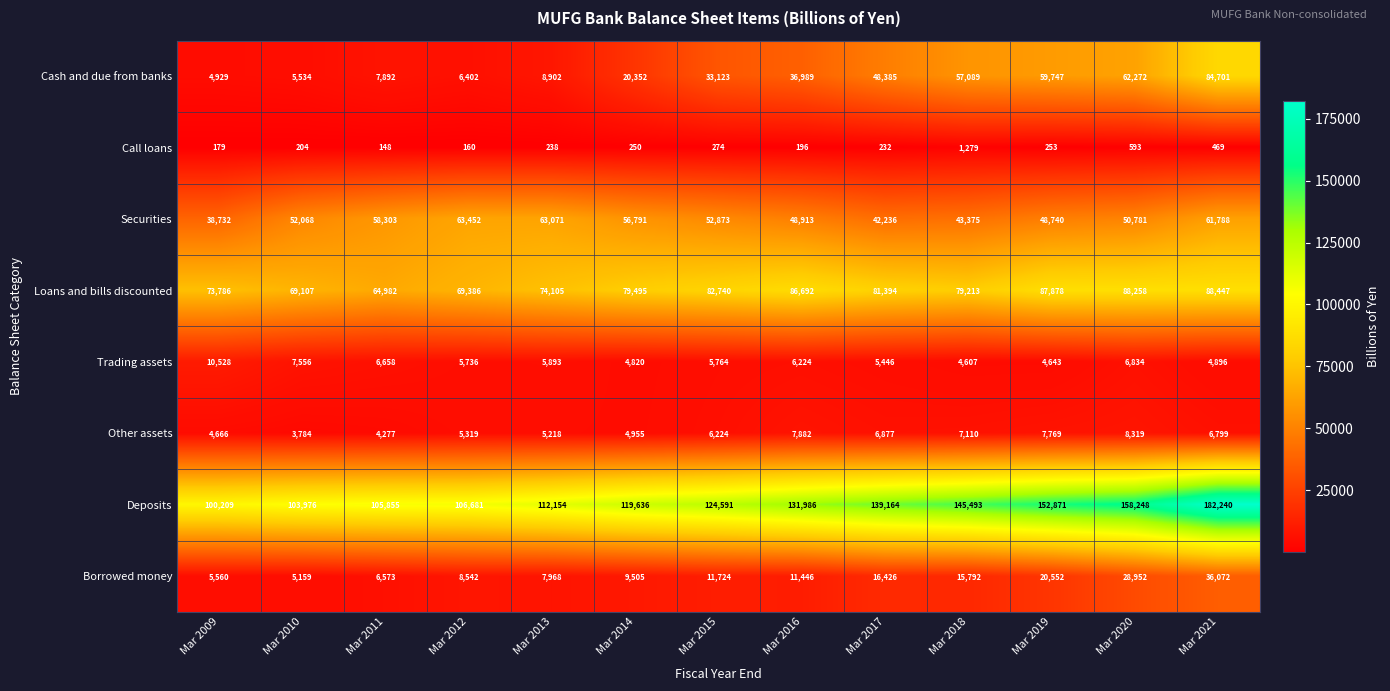

Which category has the lowest value across all series?

Mar 2011